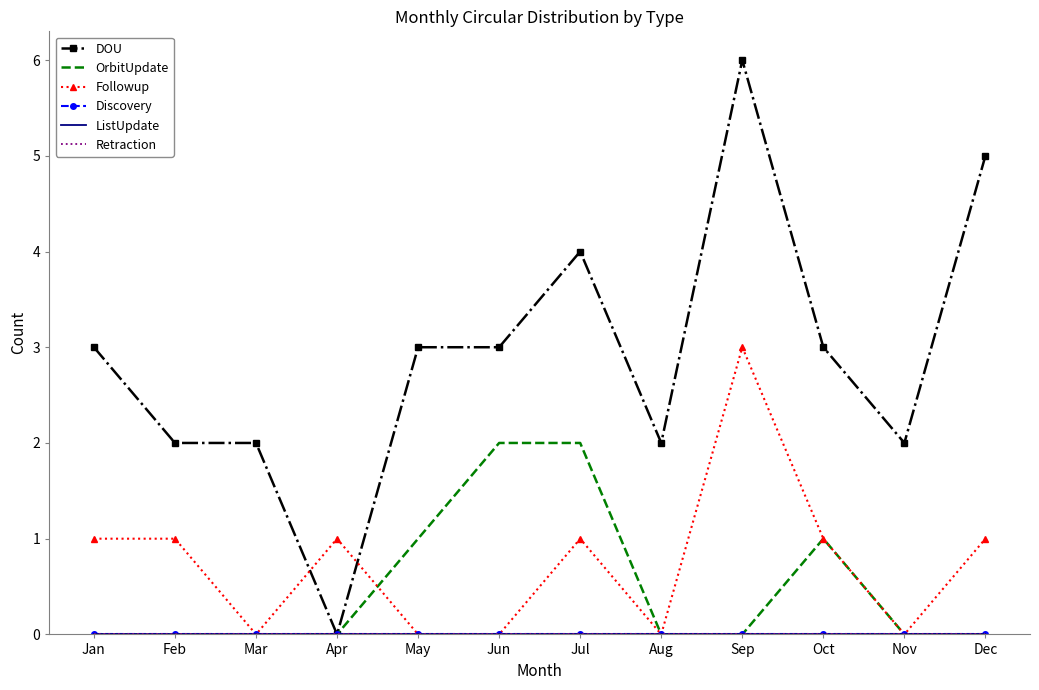

How many values in DOU are above zero?

11